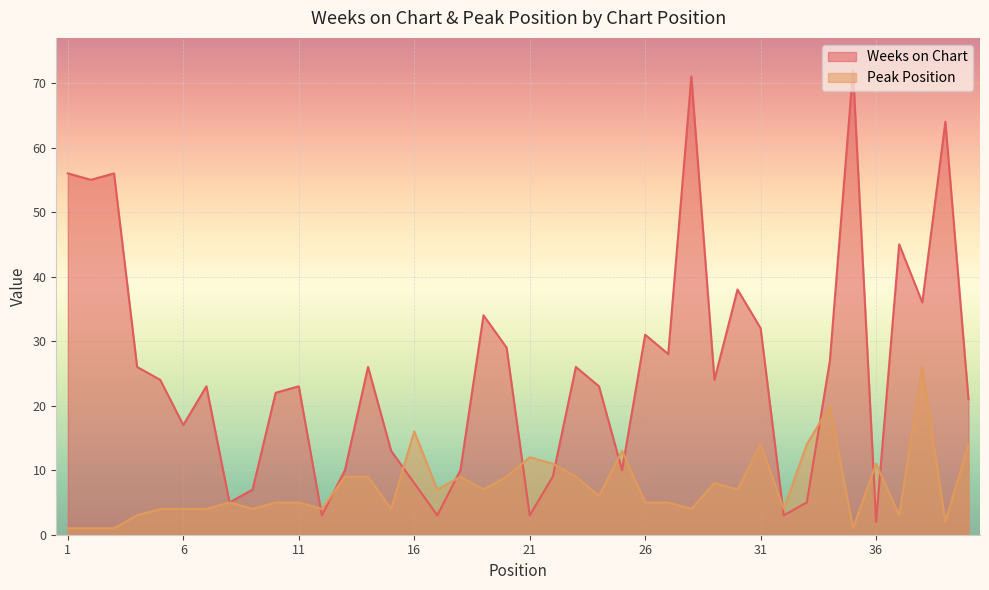

True or false: Weeks on Chart has a value of 3 at 21.

True